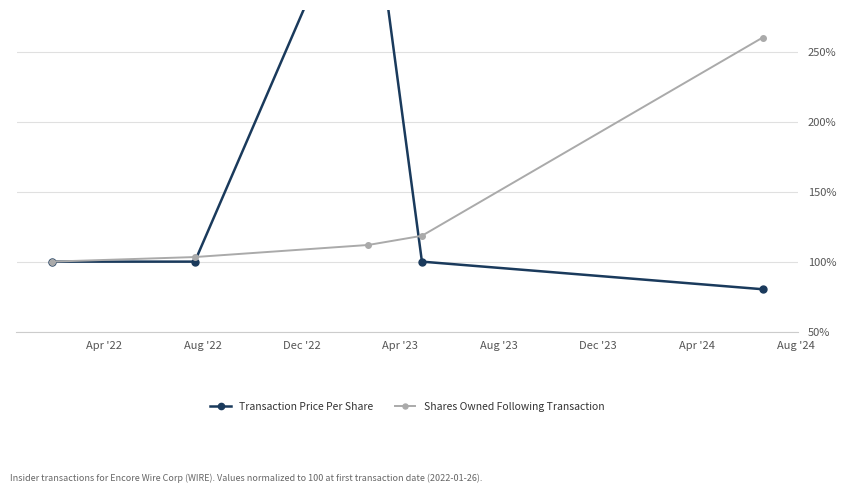

What is the value of the Shares Owned Following Transaction point at the 5th from the left?

260.3